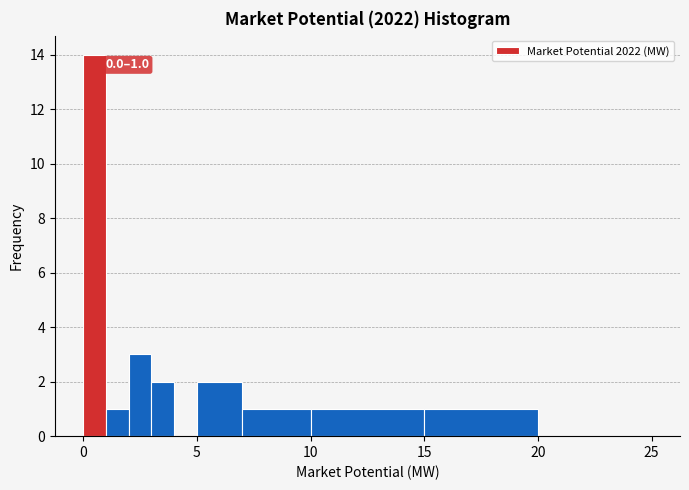

Around what value on the x-axis is the tallest bar? Give the approximate position of its centre, as read against the axis.

0.5